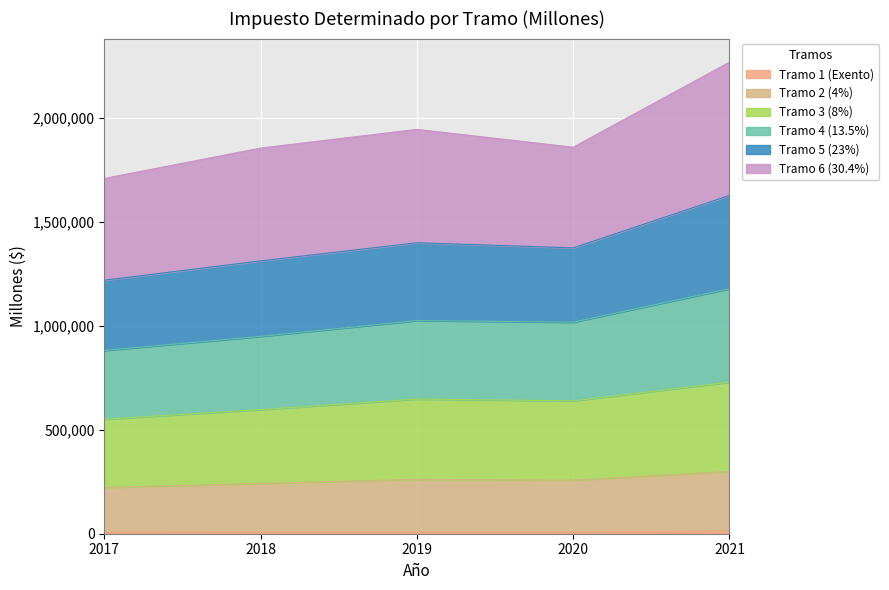

Count the number of categories in the chart.

5